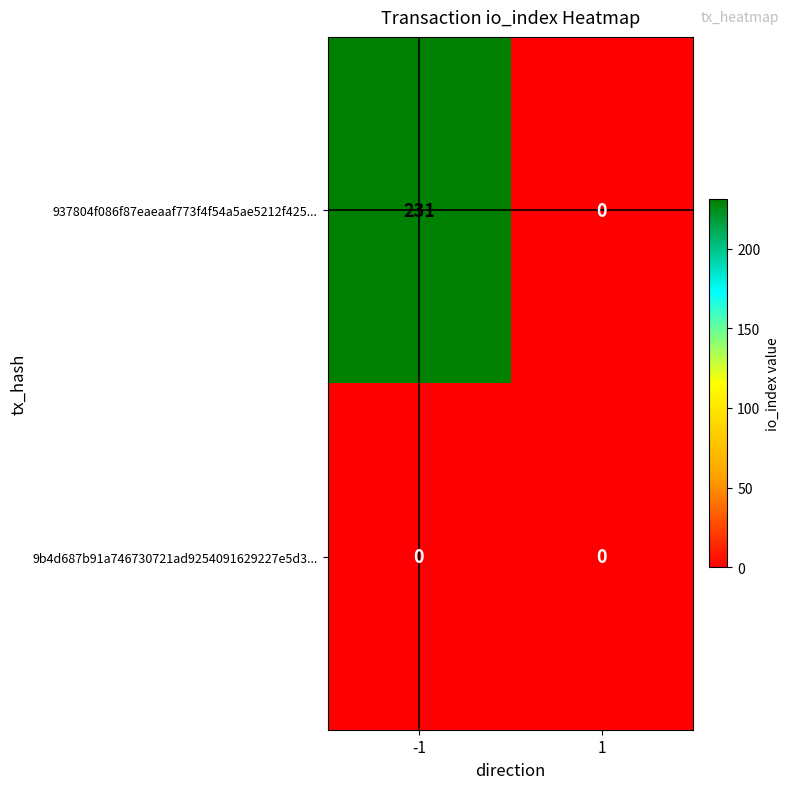

What is the spread (max minus min) of values at -1?

231